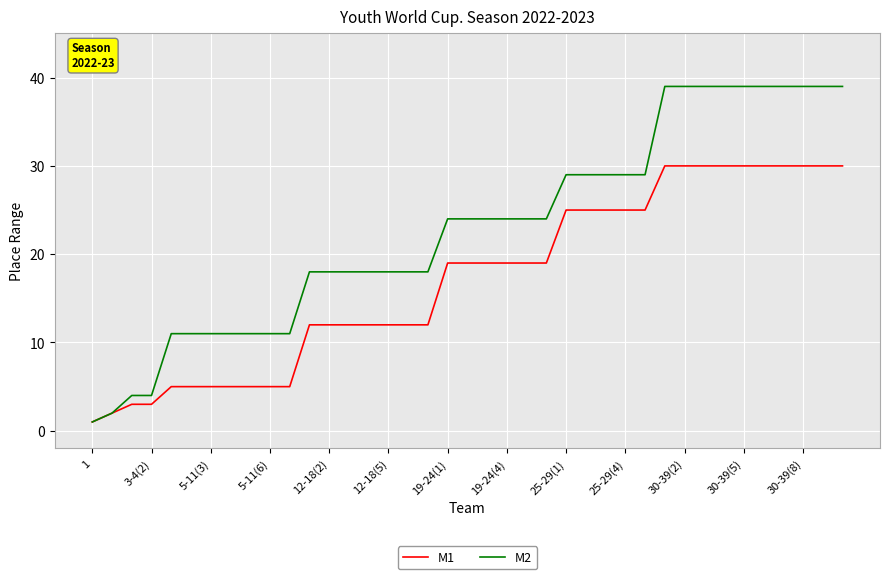

List the series in order of their overall mean, lowest first.

M1, M2